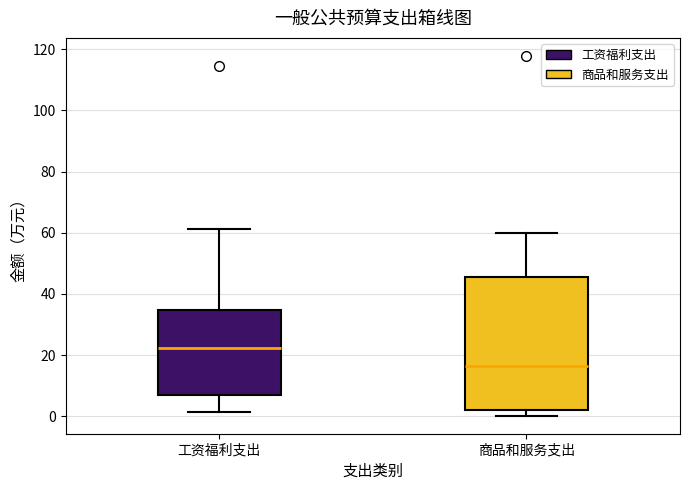

Where does the upper whisker of the box for 商品和服务支出 end on the y-axis? The values are not printed on the chart, so give them approximately, as read against the axis.

60